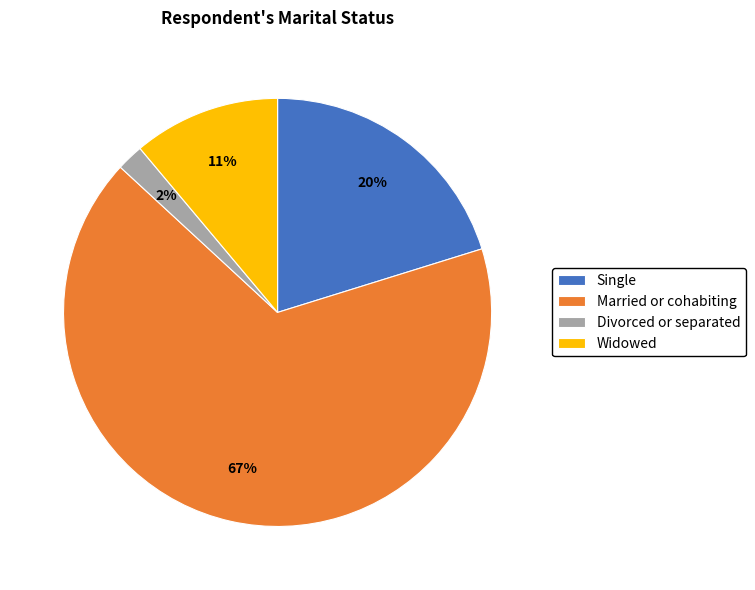

Count the number of slices in the pie.

4